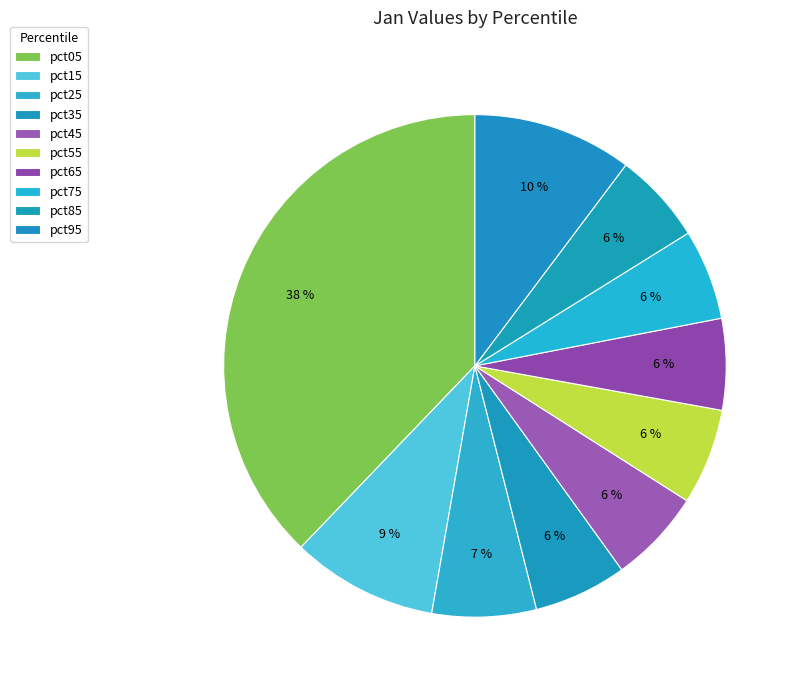

Is it true that pct15 is 23% of the pie?

False